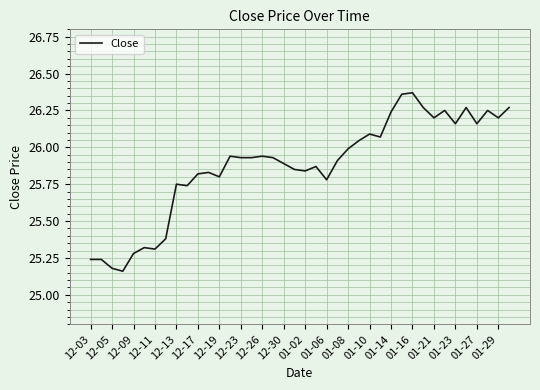

What is the difference between the maximum and minimum values?

1.2